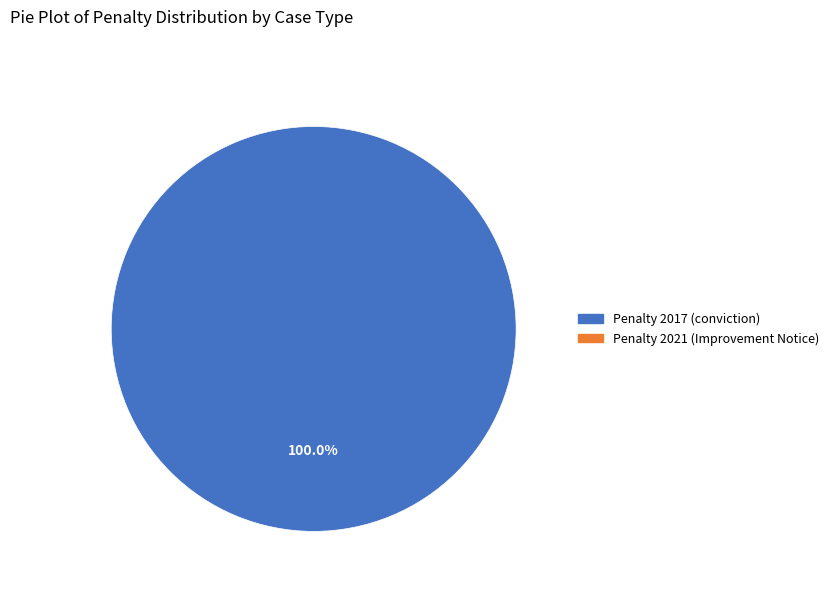

Is there any slice that represents more than half of the pie?

Yes